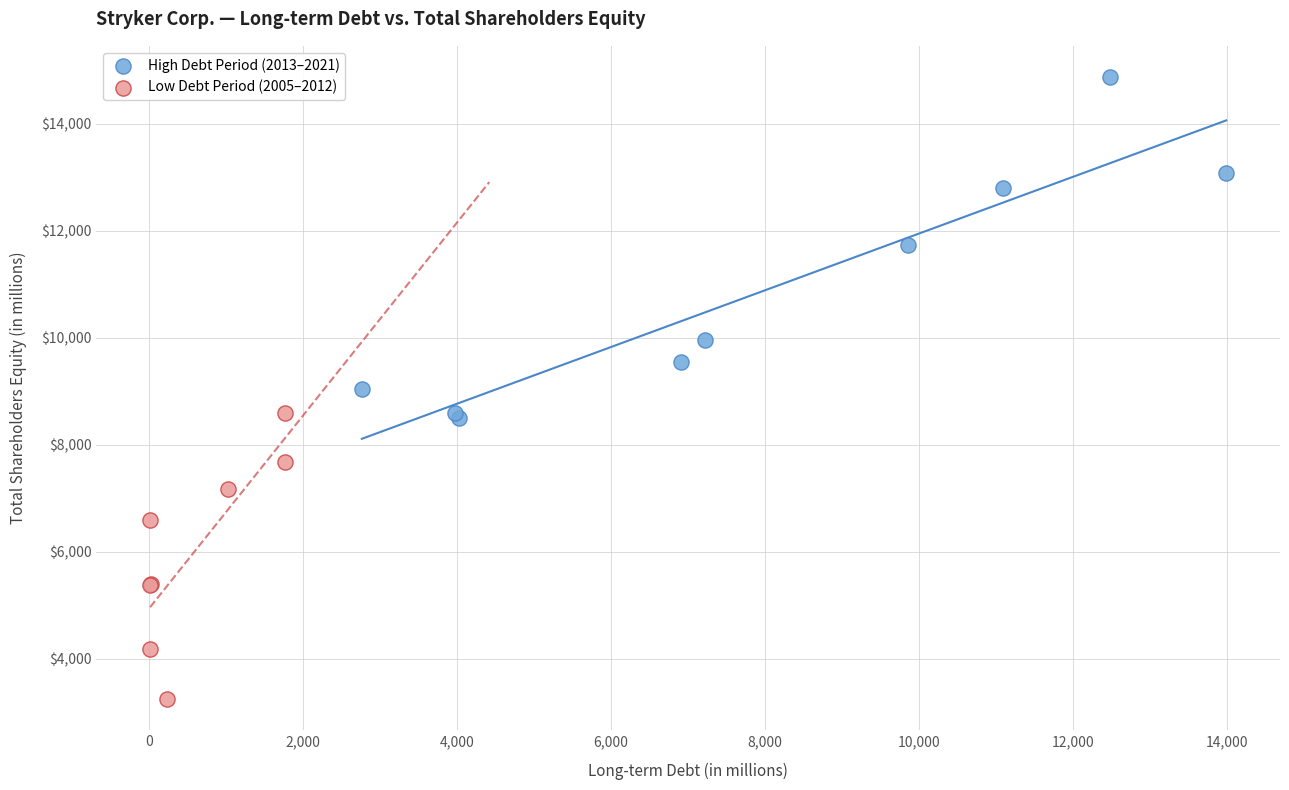

Which series reaches the maximum Y coordinate?

High Debt Period (2013–2021)